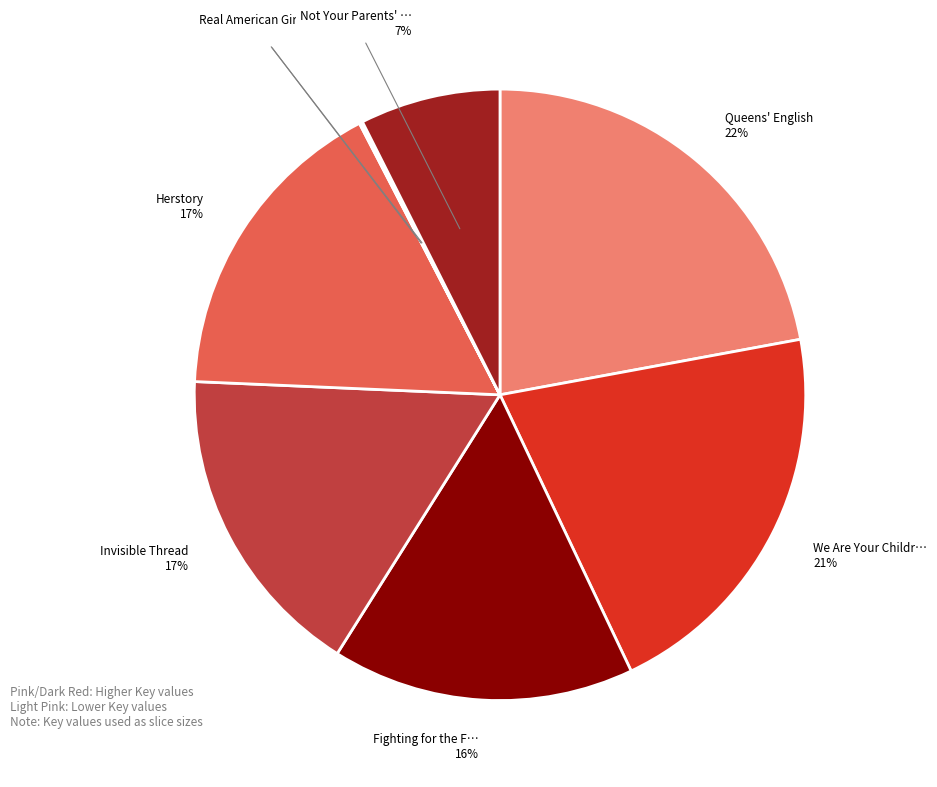

How many slices are in this pie chart?

8